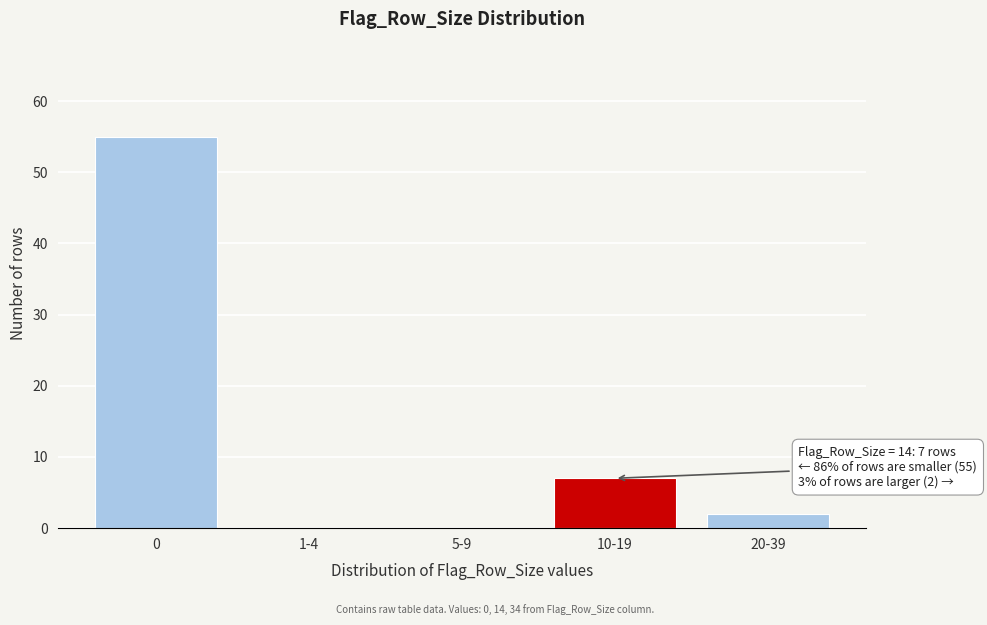

Reading left to right, extract all data points from this chart.

0=55	1-4=0	5-9=0	10-19=7	20-39=2